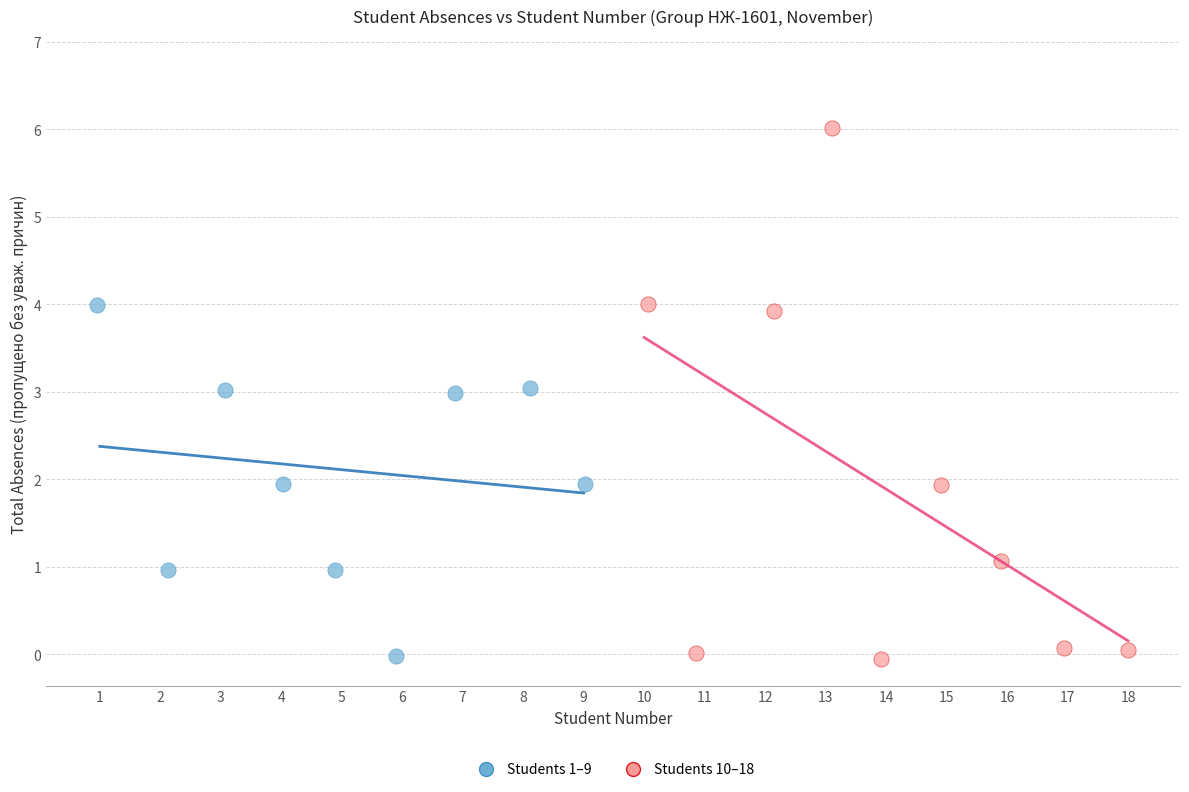

Which series has the widest spread of Y values?

Students 10–18